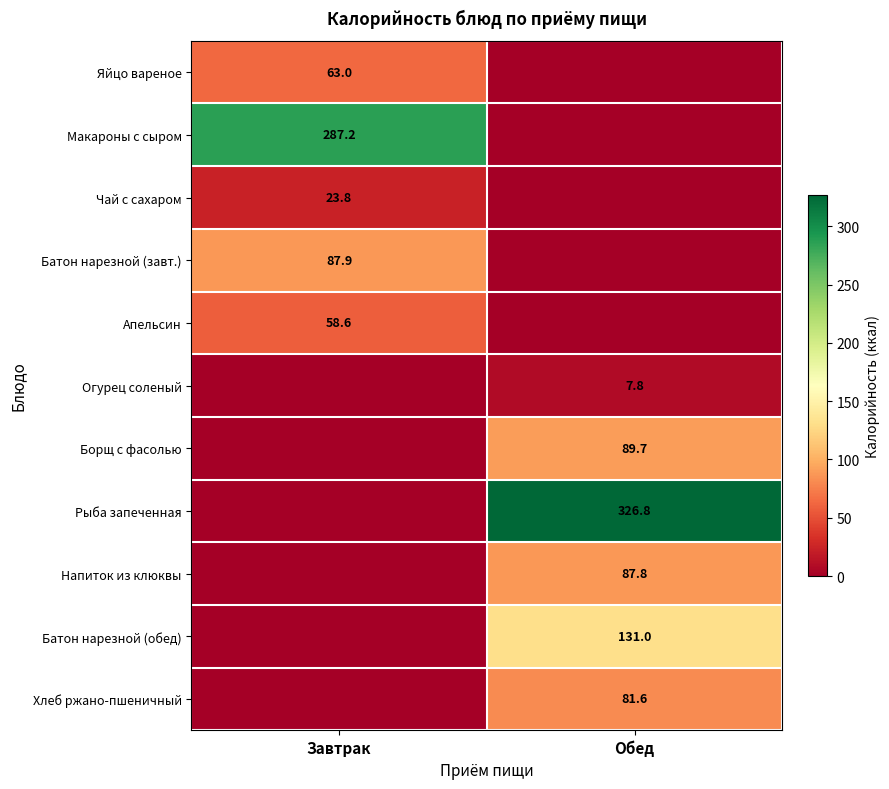

True or false: Яйцо вареное has a value of 17.3 at Завтрак.

False